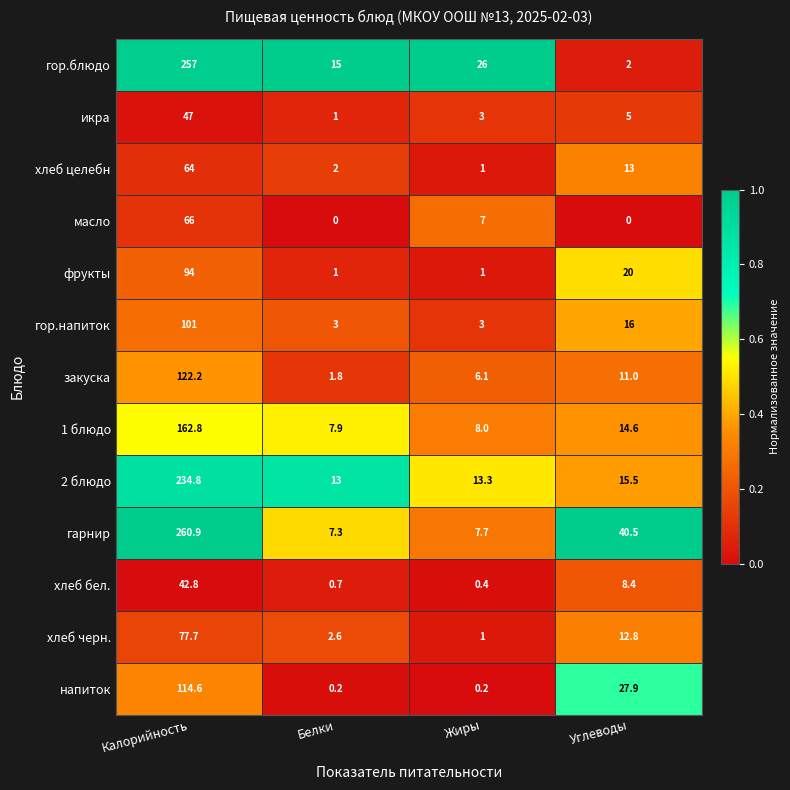

What is the maximum value shown in the chart?

260.9